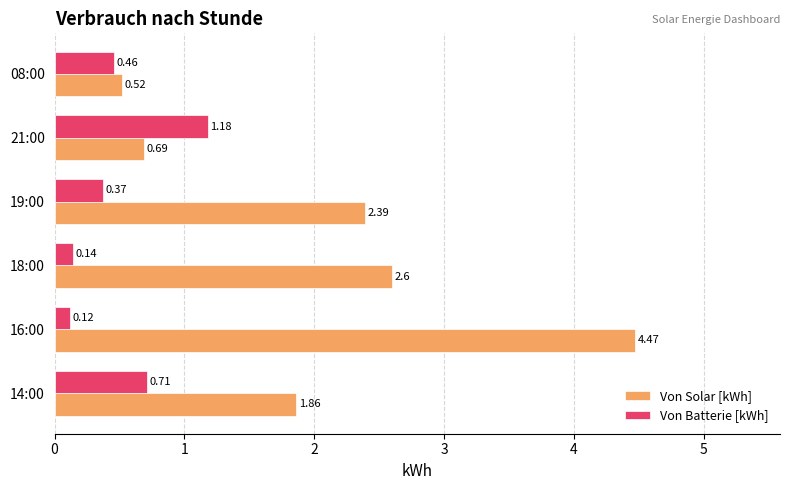

What is the total value across all series at 19:00?

2.8